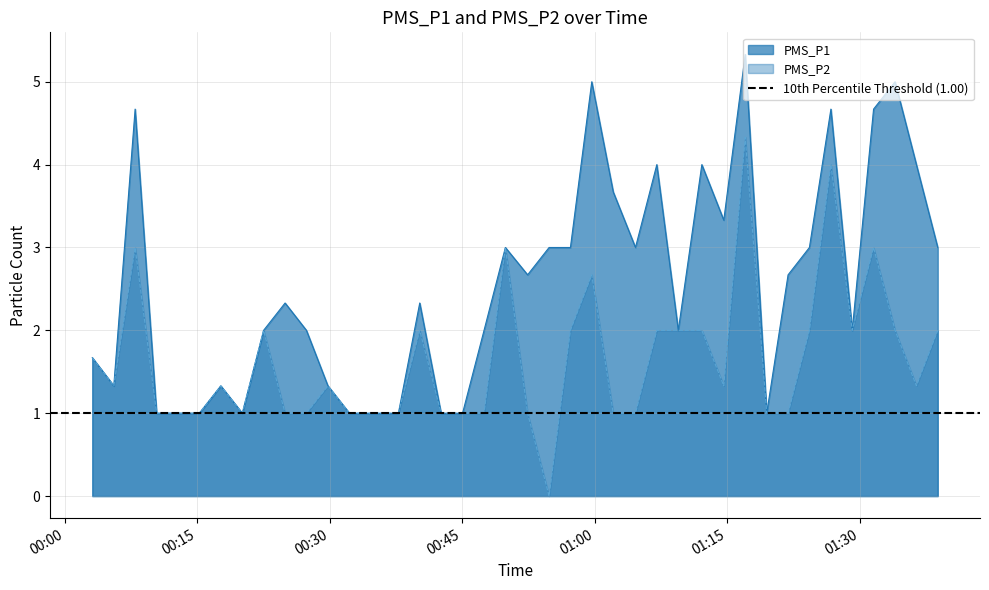

Which series changed the most between 2022/11/16 00:03:06 and 2022/11/16 00:15:13?

PMS_P1